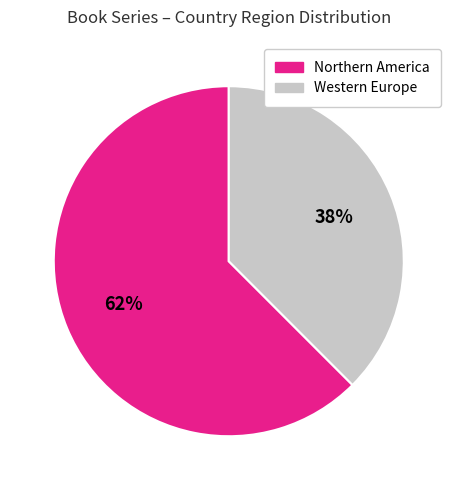

Count the number of slices in the pie.

2